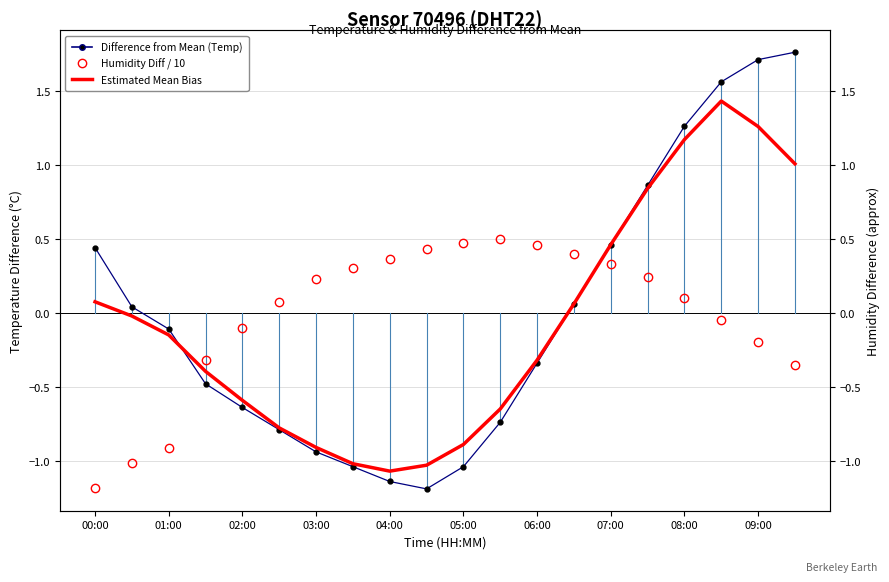

True or false: Humidity Diff / 10 and Difference from Mean (Temp) cross at least once.

True